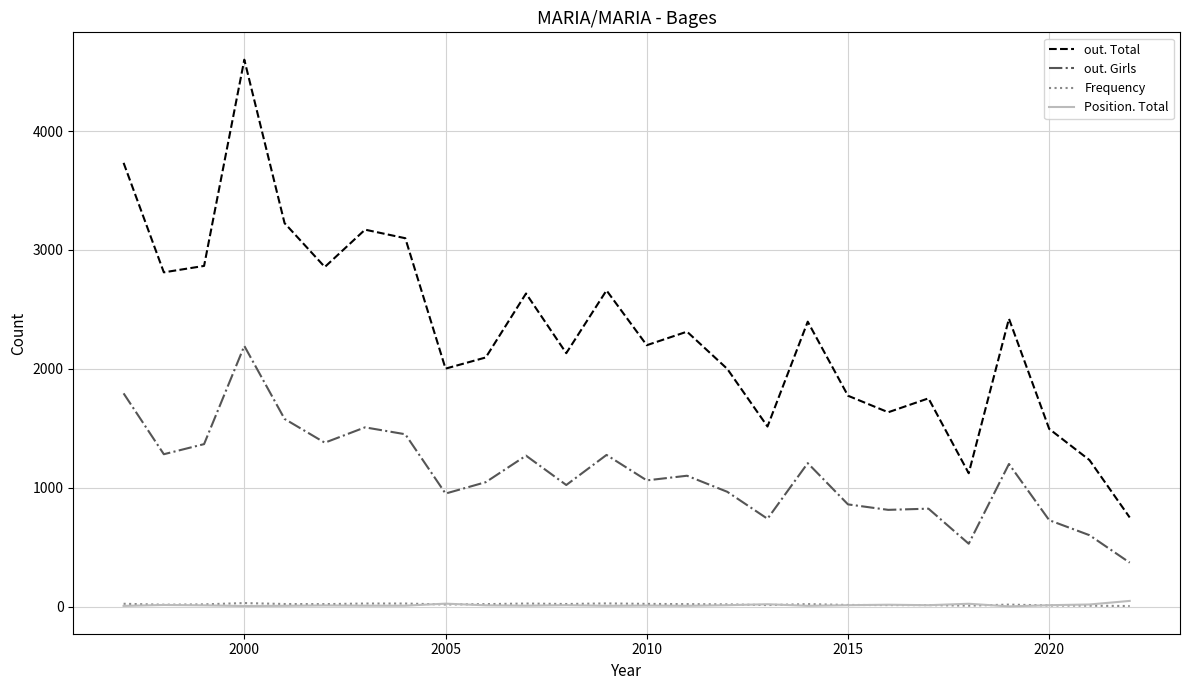

Which series has the largest range (max minus min)?

out. Total